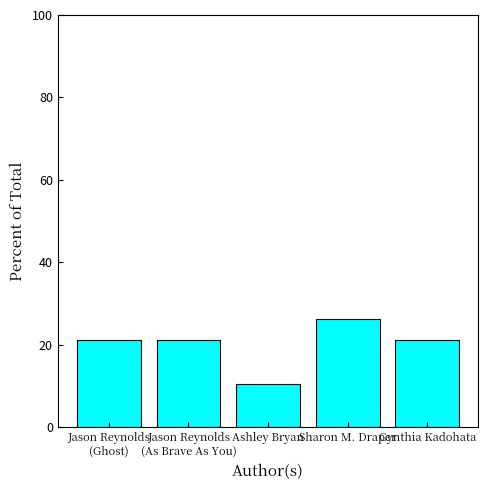

Does the chart contain any negative values?

No